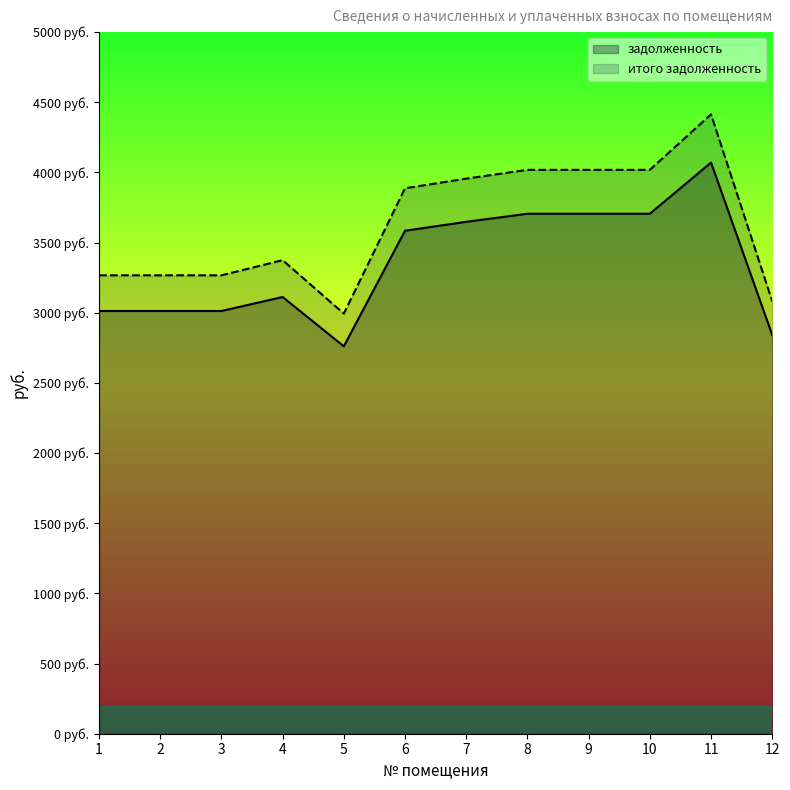

Reading left to right, what are all the values shown in this chart?

задолженность: 1=3012.6	2=3012.6	3=3012.6	4=3112.2	5=2761.0	6=3584.6	7=3648.0	8=3705.6	9=3705.6	10=3705.6	11=4070.4	12=2841.6
итого задолженность: 1=3266.8	2=3266.8	3=3266.8	4=3374.8	5=2993.9	6=3887.1	7=3955.8	8=4018.3	9=4018.3	10=4018.3	11=4413.8	12=3081.4